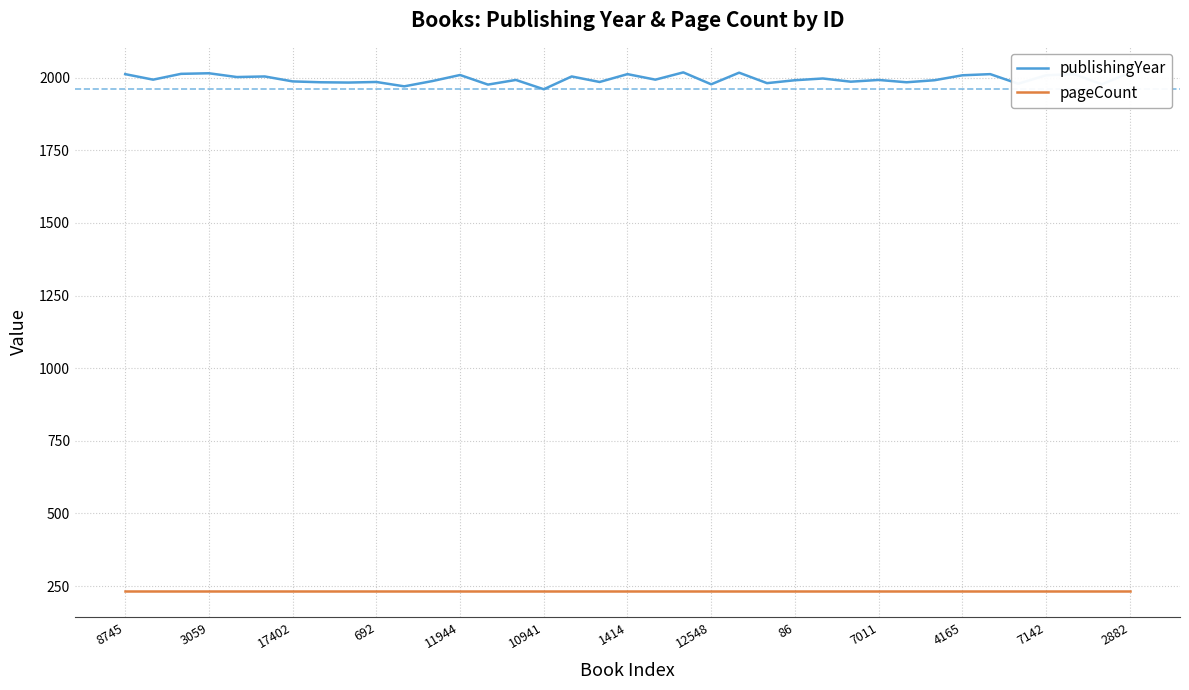

How many lines are shown in the chart?

2